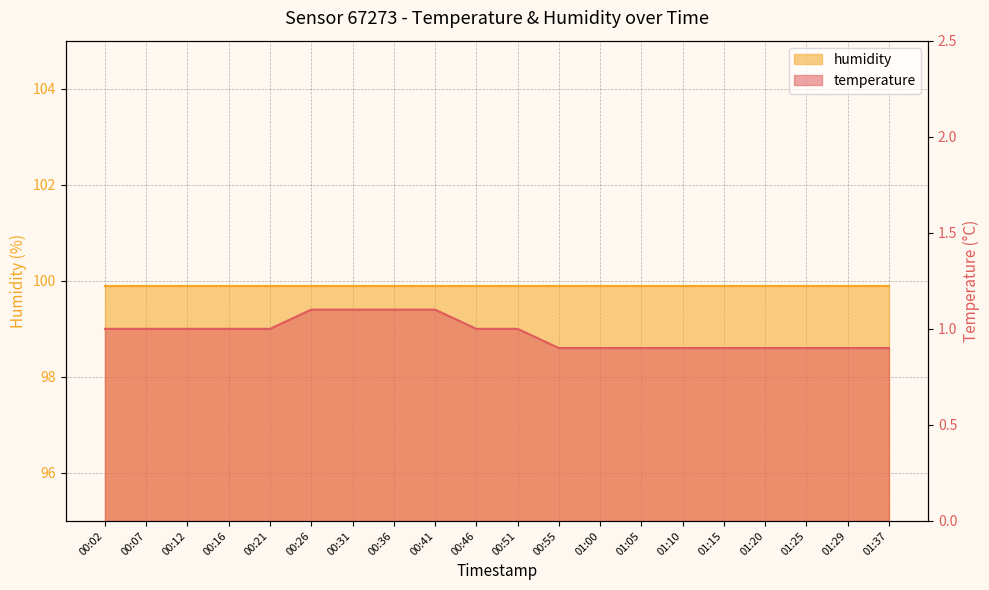

How many values are between 0 and 1?

16